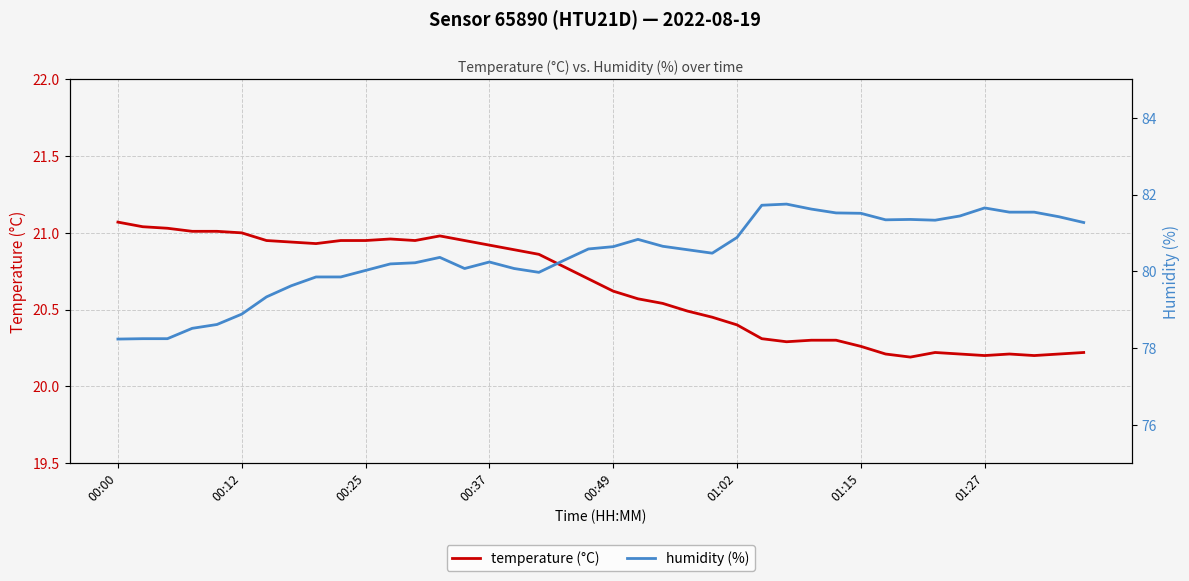

Count the number of categories in the chart.

40